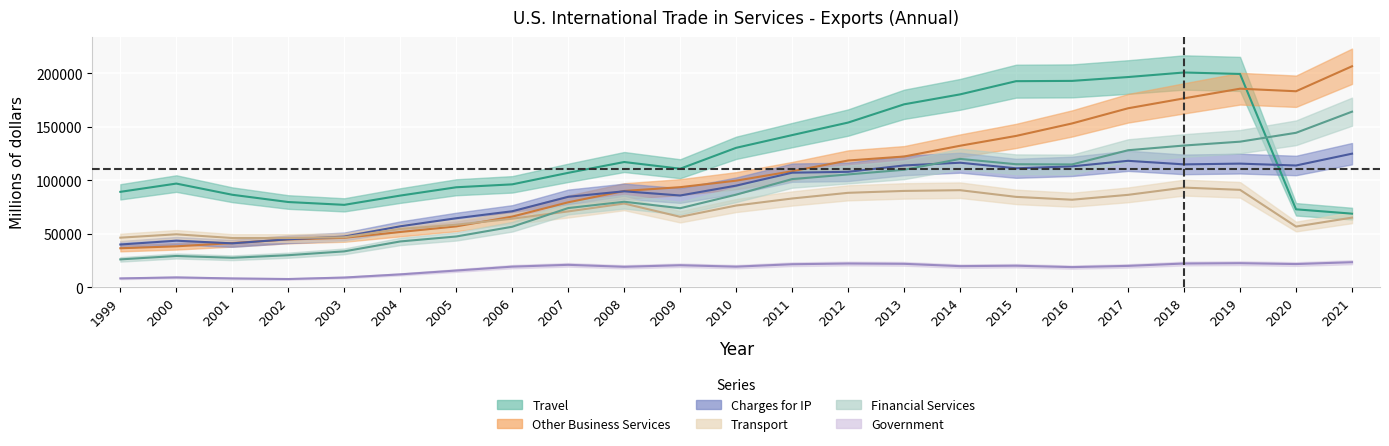

Reading right to left, list all the values displayed in this chart.

Travel: 68759	72813	199364	200724	196469	192868	192602	180265	170979	153921	142197	130315	110757	117030	106918	96148	93423	85648	76983	79625	86408	96872	89146
Other Business Services: 206542	183180	185573	176540	167270	153089	141421	132240	122166	118451	108423	99595	93508	89975	79366	65990	56846	51609	46171	44625	41250	38217	36415
Charges for IP: 124827	113779	115529	114819	118147	112981	111151	116380	113824	107869	107053	94968	85730	89672	84498	70999	64466	56943	47308	44815	41005	43476	39913
Transport: 65044	56706	91017	93107	86342	81779	84434	90687	89999	88238	82930	76357	65806	78237	70837	64026	58377	54419	46701	45954	45965	49462	46302
Financial Services: 164088	144343	136046	132448	128035	114762	114951	119933	109794	105419	101077	86512	73844	79897	73980	56522	47405	42767	33499	29903	27500	29192	25998
Government: 23364	21642	22453	22131	19924	18777	20087	19693	21852	22148	21470	19210	20538	19084	20921	19222	15582	11985	9033	7653	8191	9156	8218